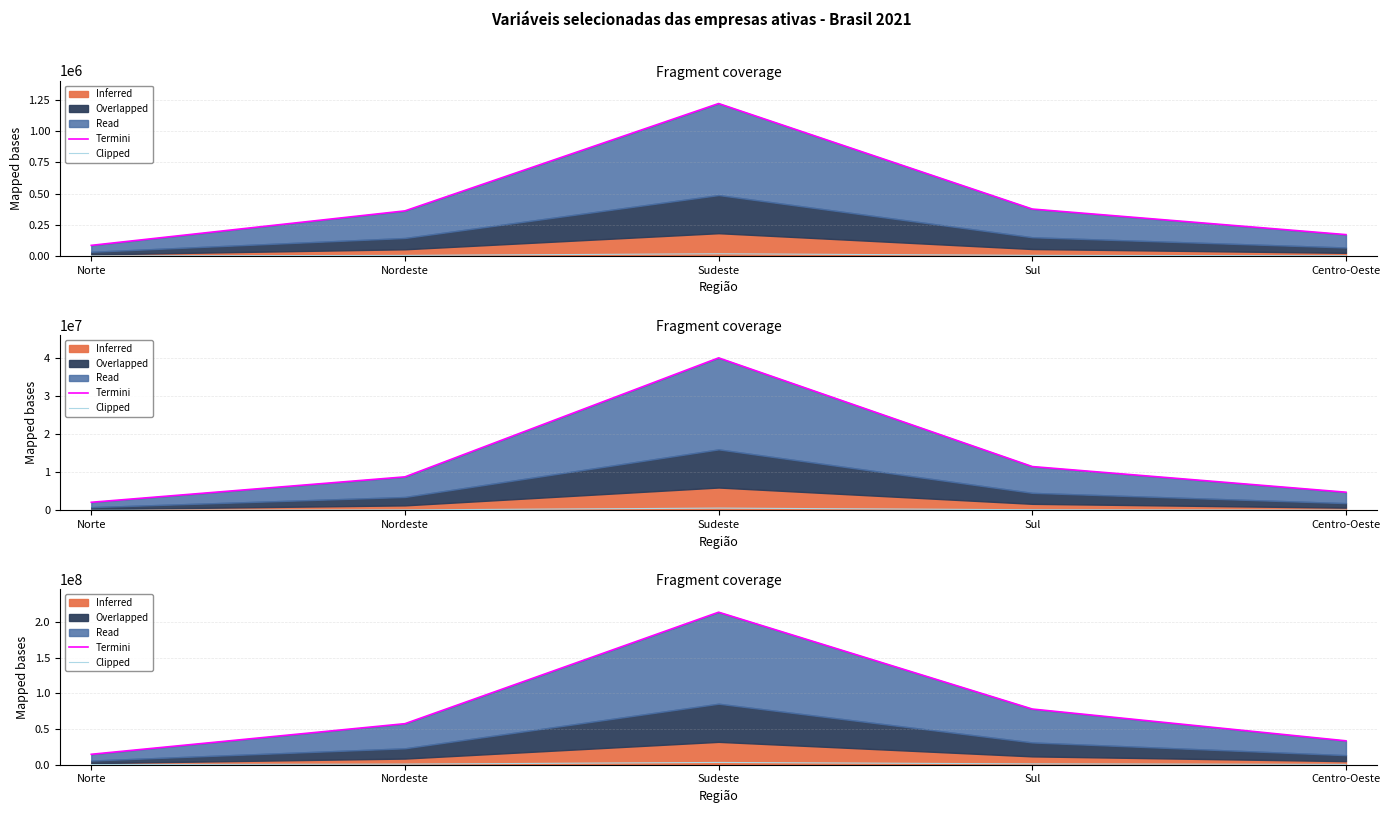

What position from the left is Centro-Oeste?

5